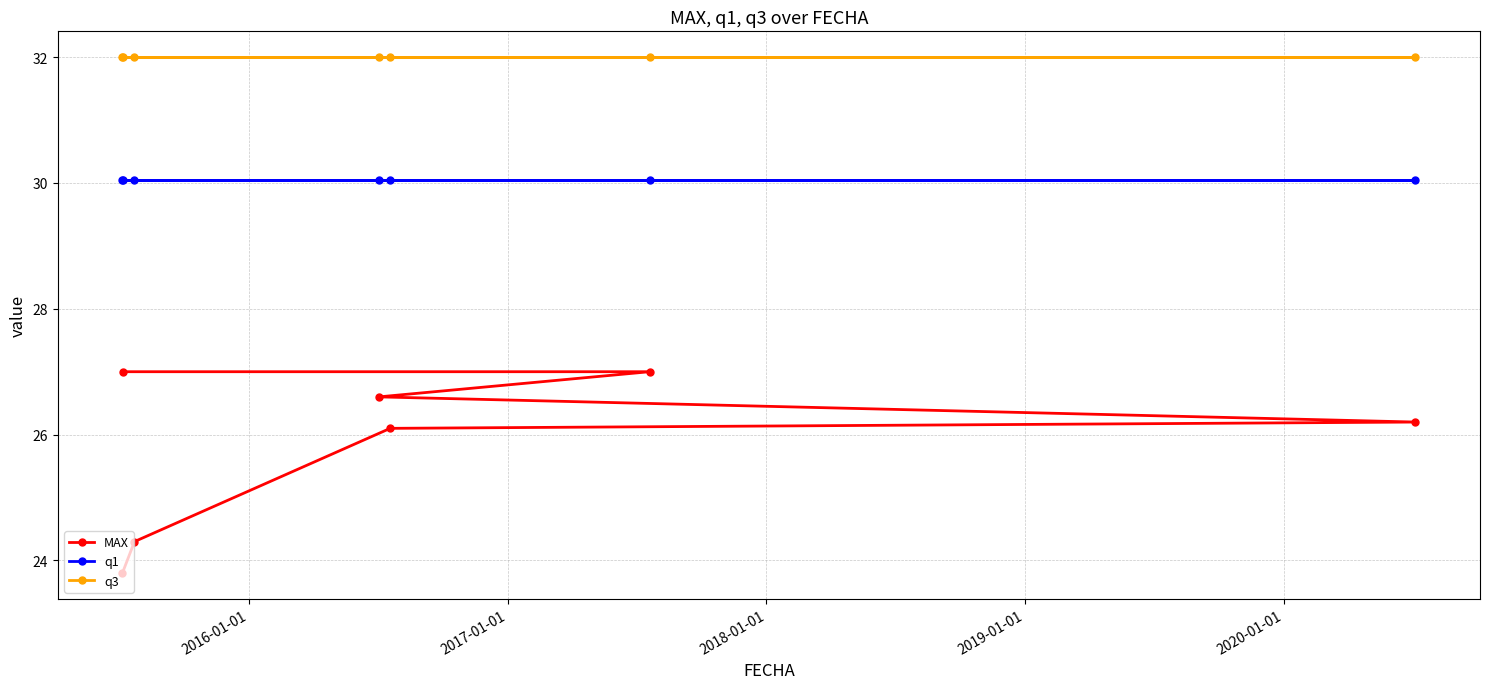

Which series has the largest total across all categories?

q3